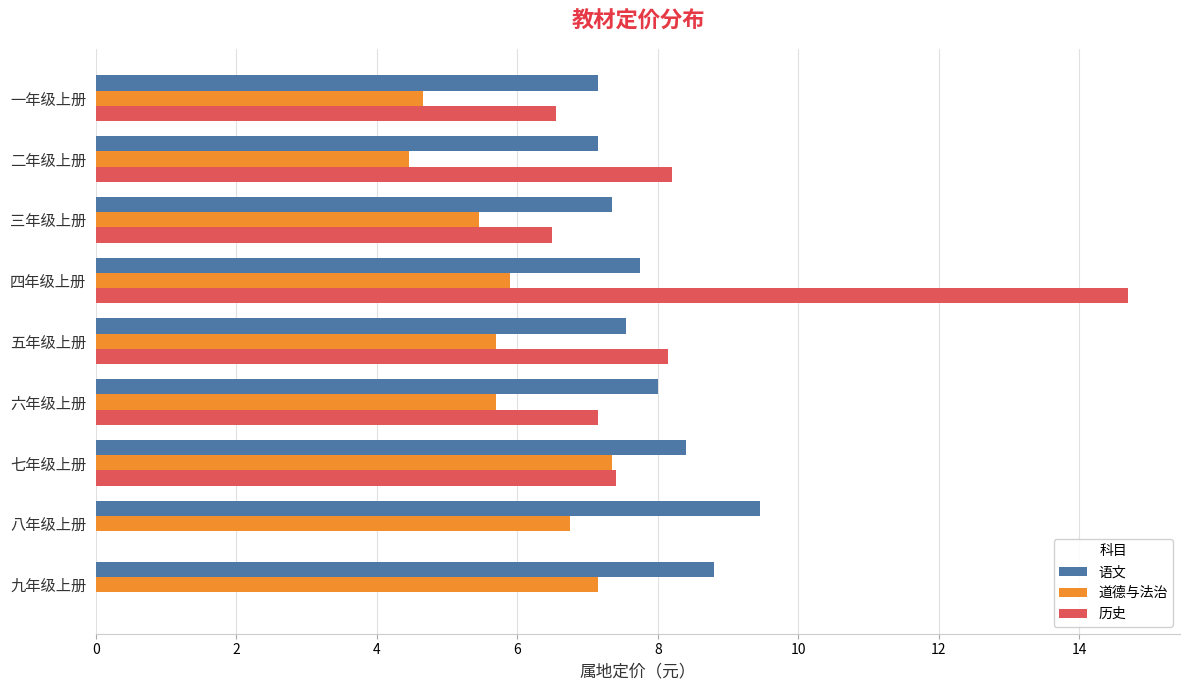

Read the 道德与法治 value at 二年级上册.

4.5